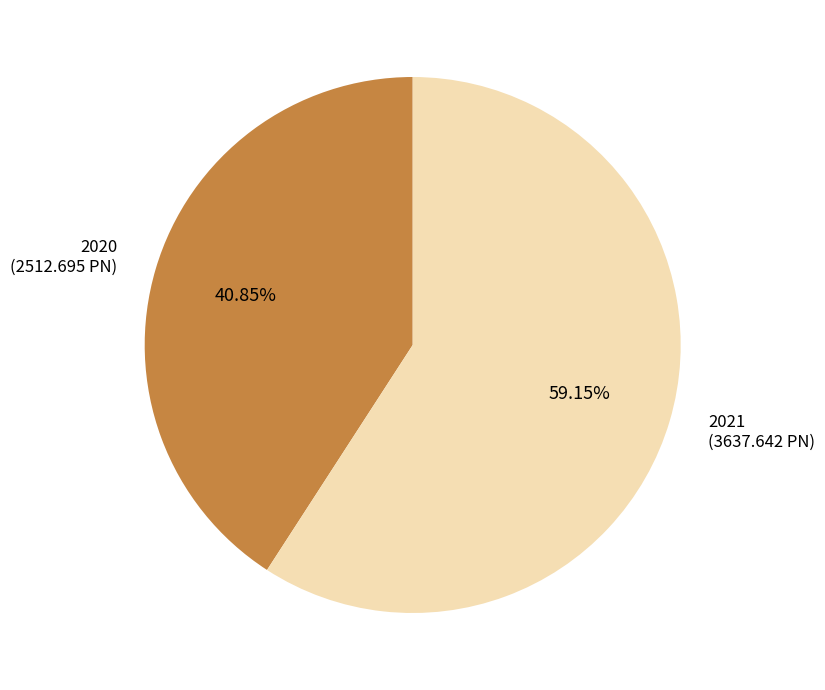

Is there any slice that represents more than half of the pie?

Yes